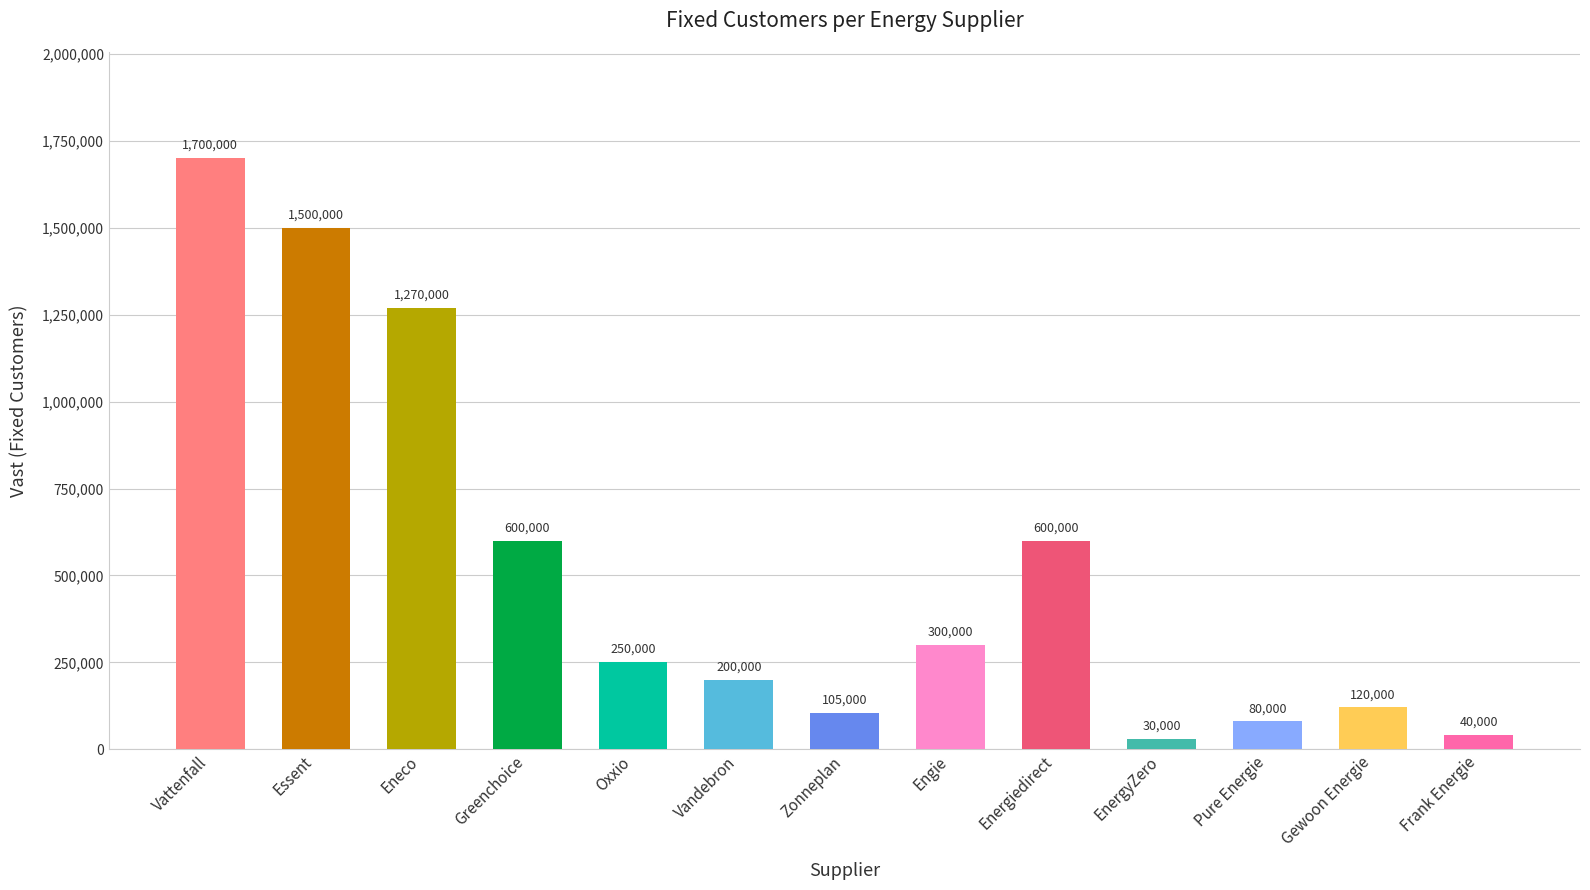

Read the value at Vattenfall.

1700000